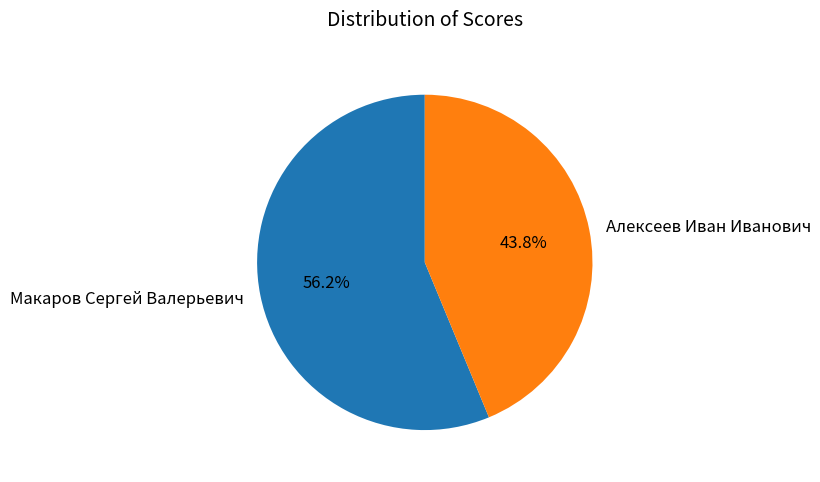

To the nearest percent, what is the average slice percentage?

50%